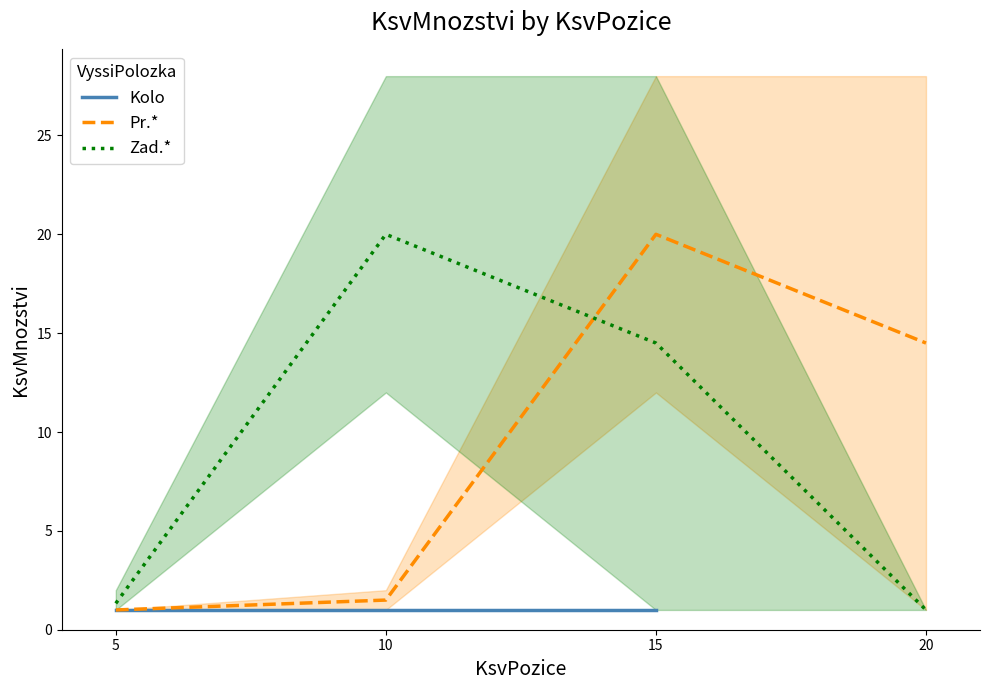

At how many categories does at least one series exceed 6?

3